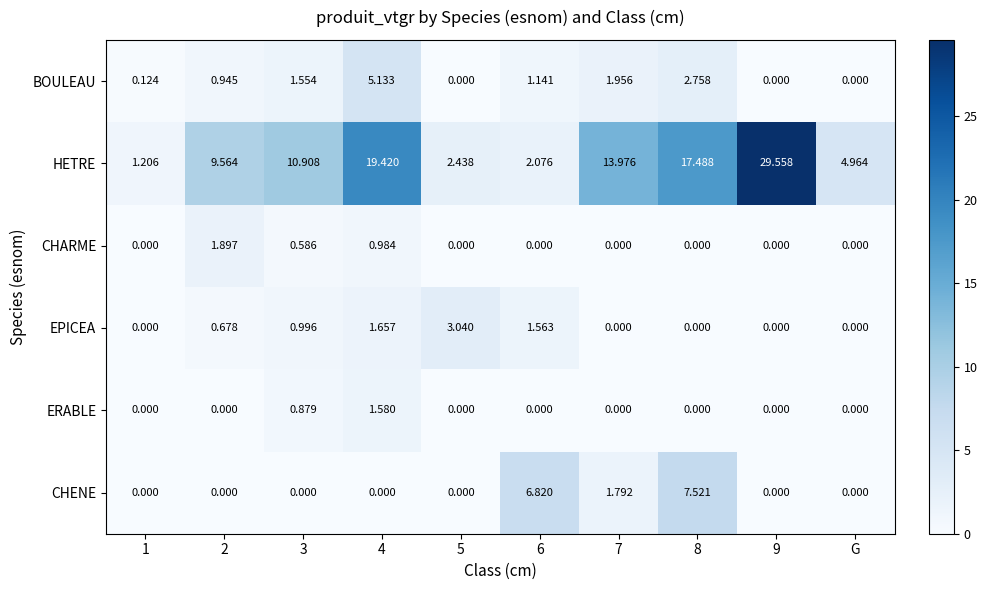

Count the number of categories in the chart.

10